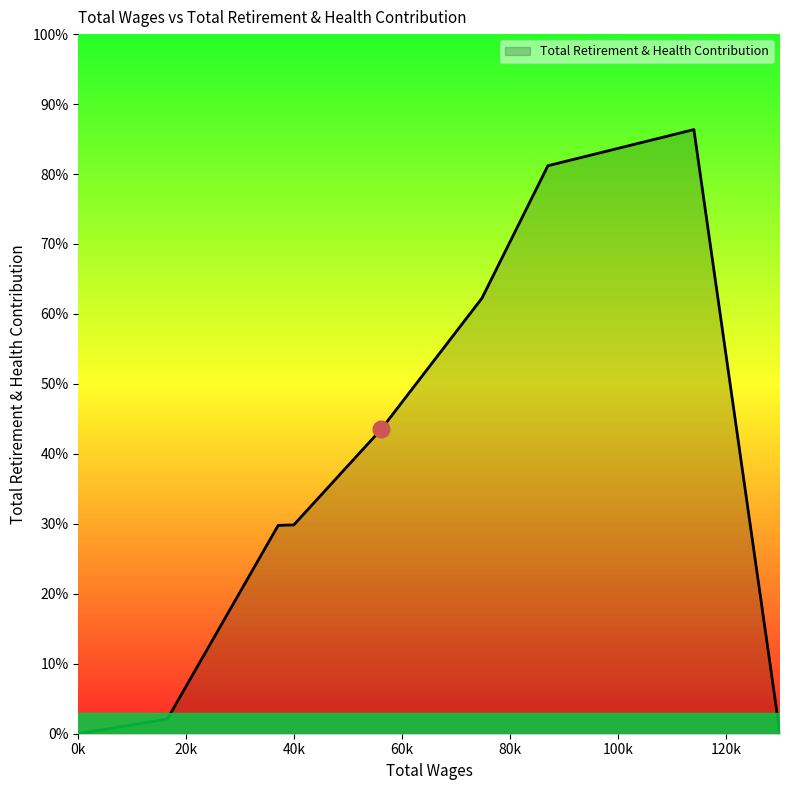

Is this an area chart (filled region under the line)?

Yes